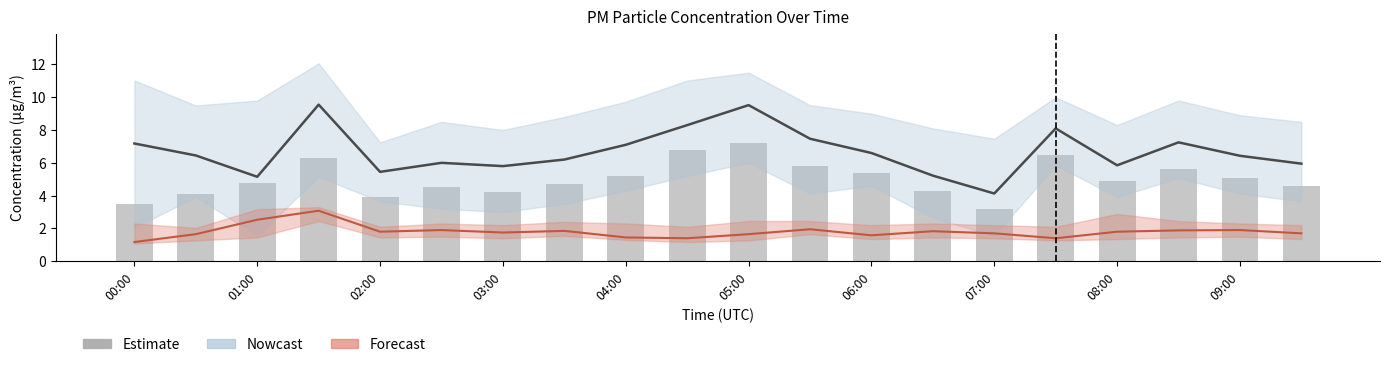

What position from the left is 03:00?

4